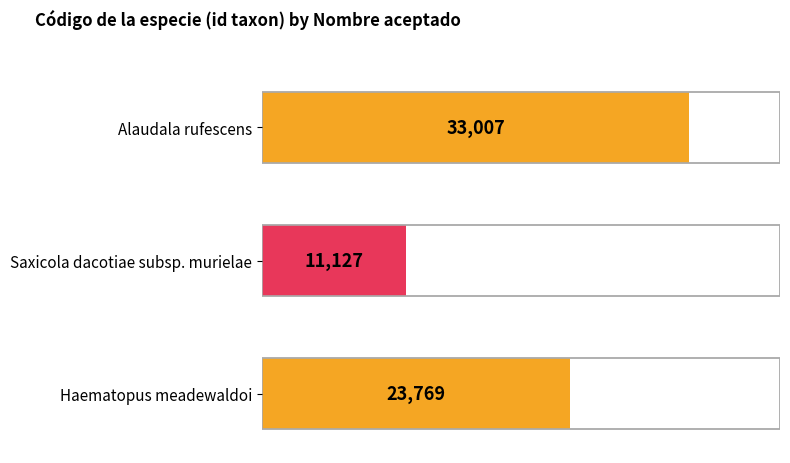

Which label corresponds to the smallest value in the chart?

Saxicola dacotiae subsp. murielae